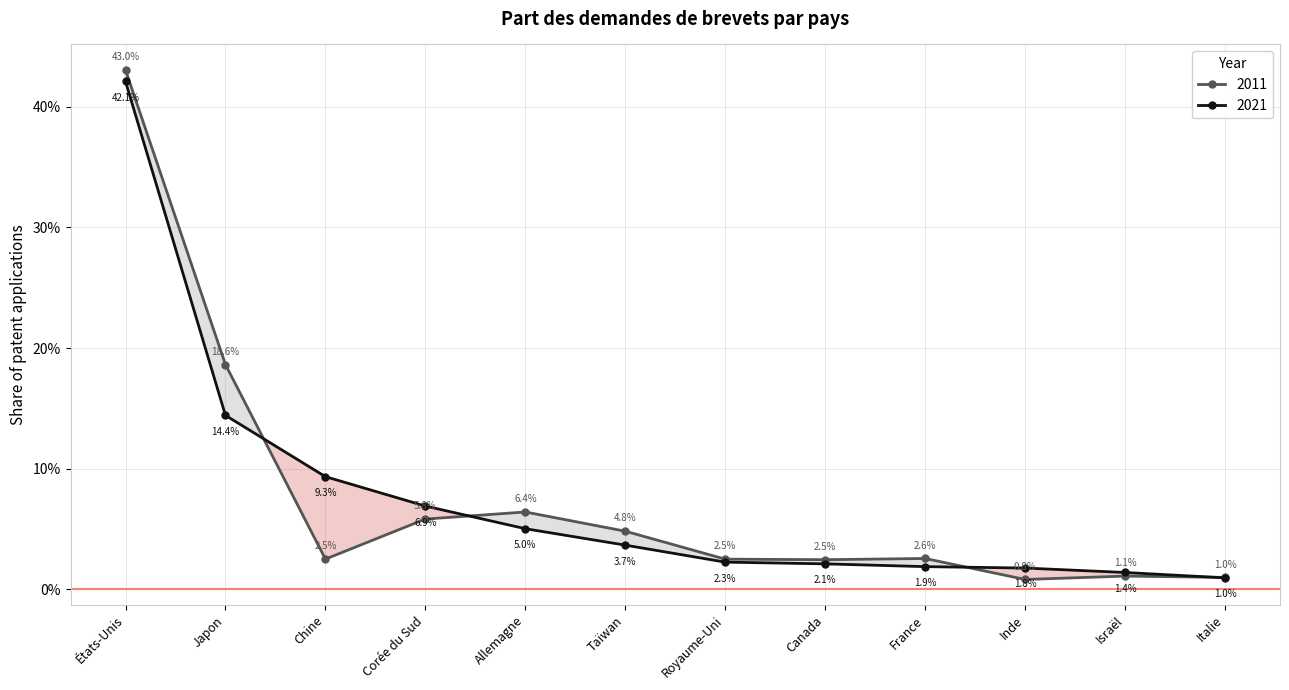

Which category has the lowest value across all series?

Inde